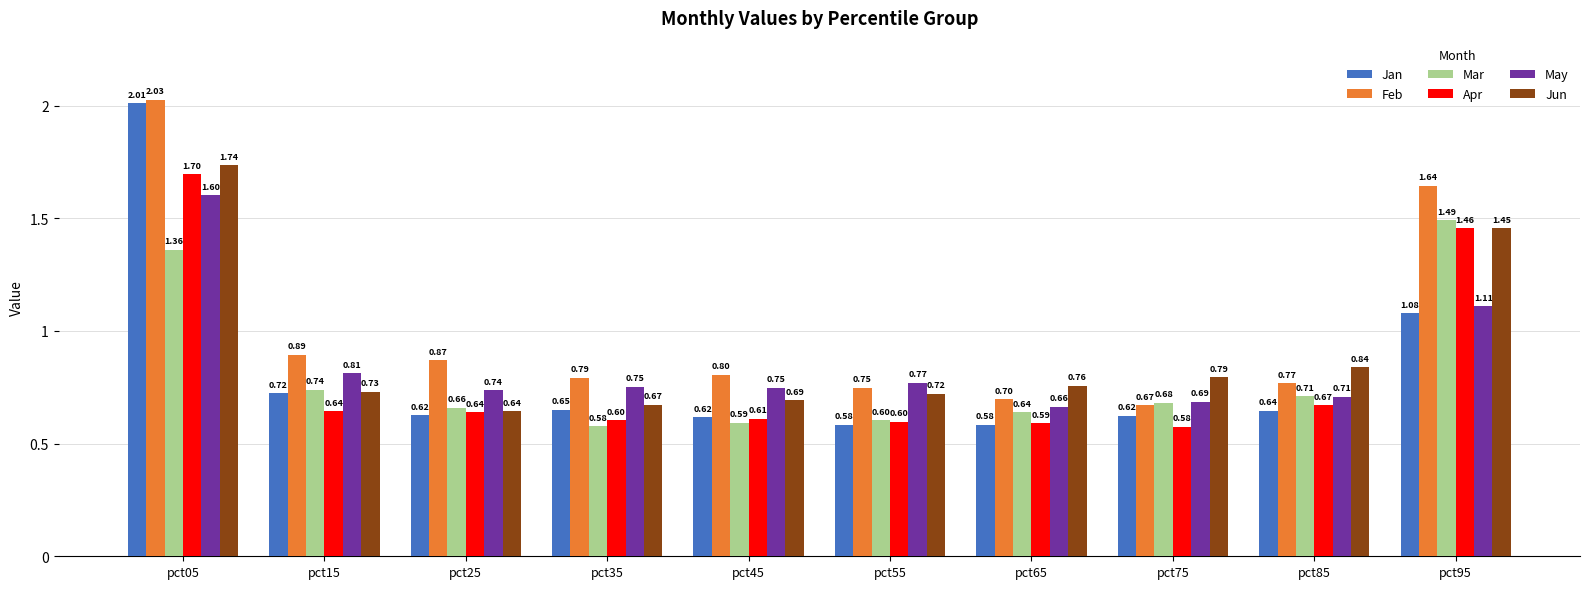

What is the sum of all Feb values?

9.9